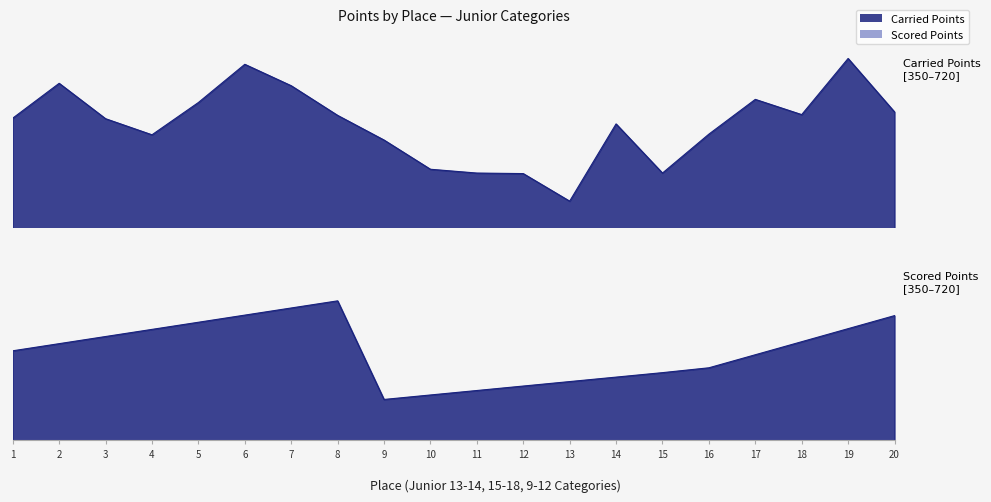

At which category is the sum across all series the highest?

6